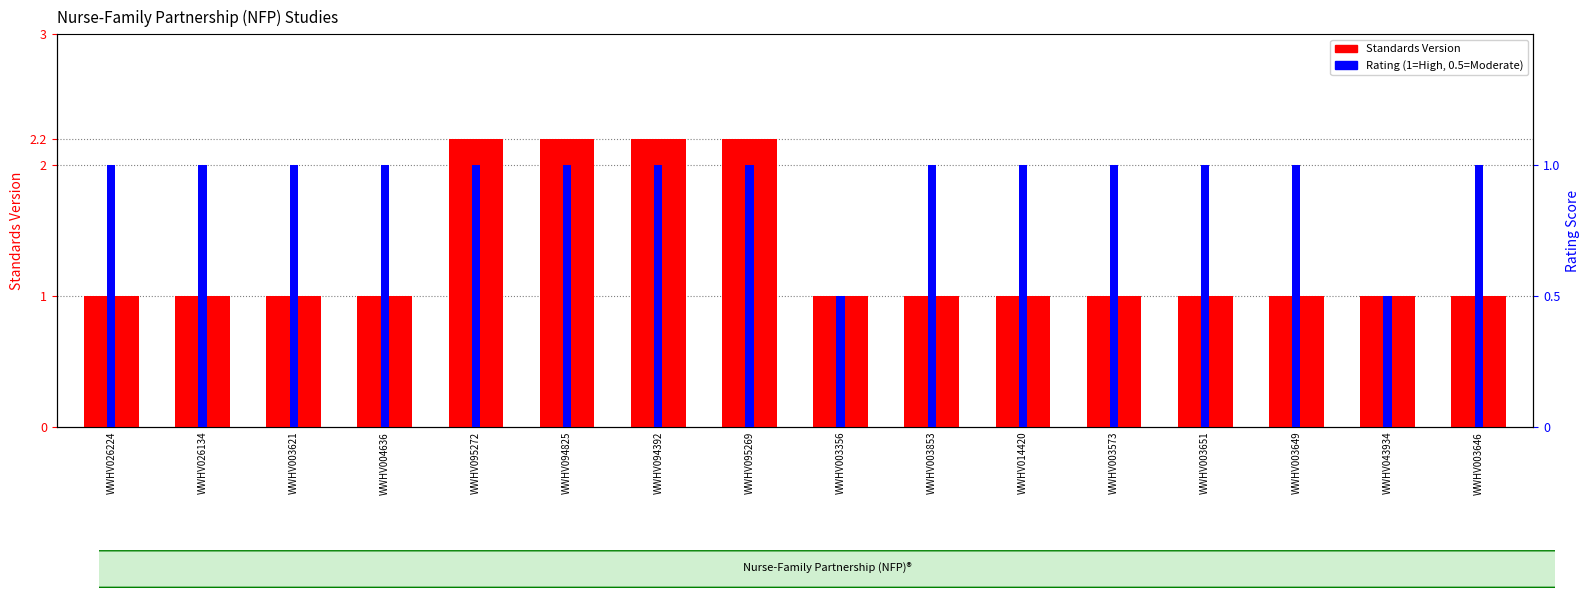

What is the label of the 14th bar from the right?

WWHV003621